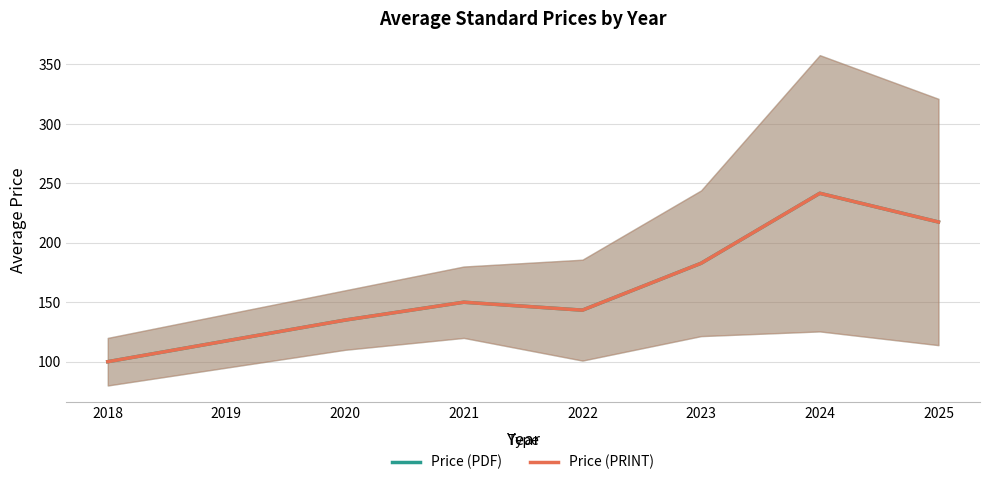

How many lines are shown in the chart?

2